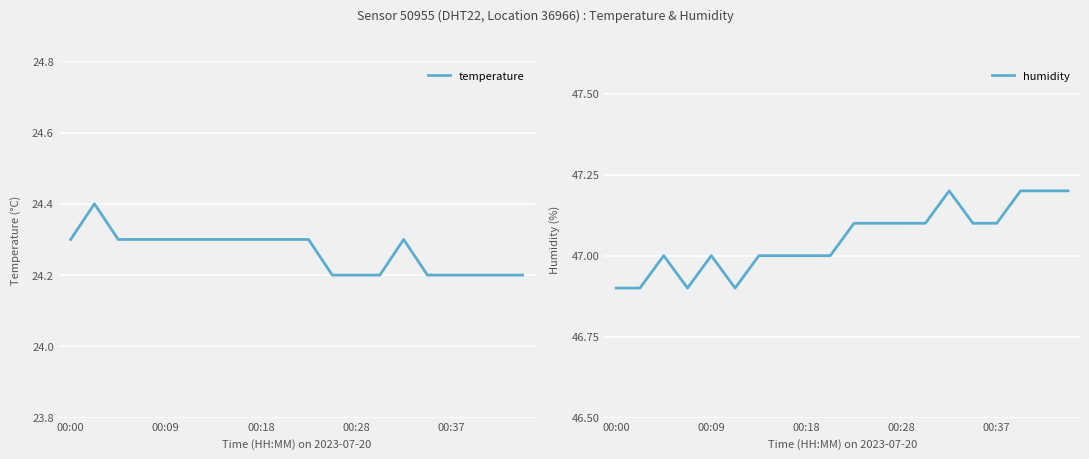

Reading left to right, extract all data points from this chart.

temperature: 24.3	24.4	24.3	24.3	24.3	24.3	24.3	24.3	24.3	24.3	24.3	24.2	24.2	24.2	24.3	24.2	24.2	24.2	24.2	24.2
humidity: 46.9	46.9	47.0	46.9	47.0	46.9	47.0	47.0	47.0	47.0	47.1	47.1	47.1	47.1	47.2	47.1	47.1	47.2	47.2	47.2